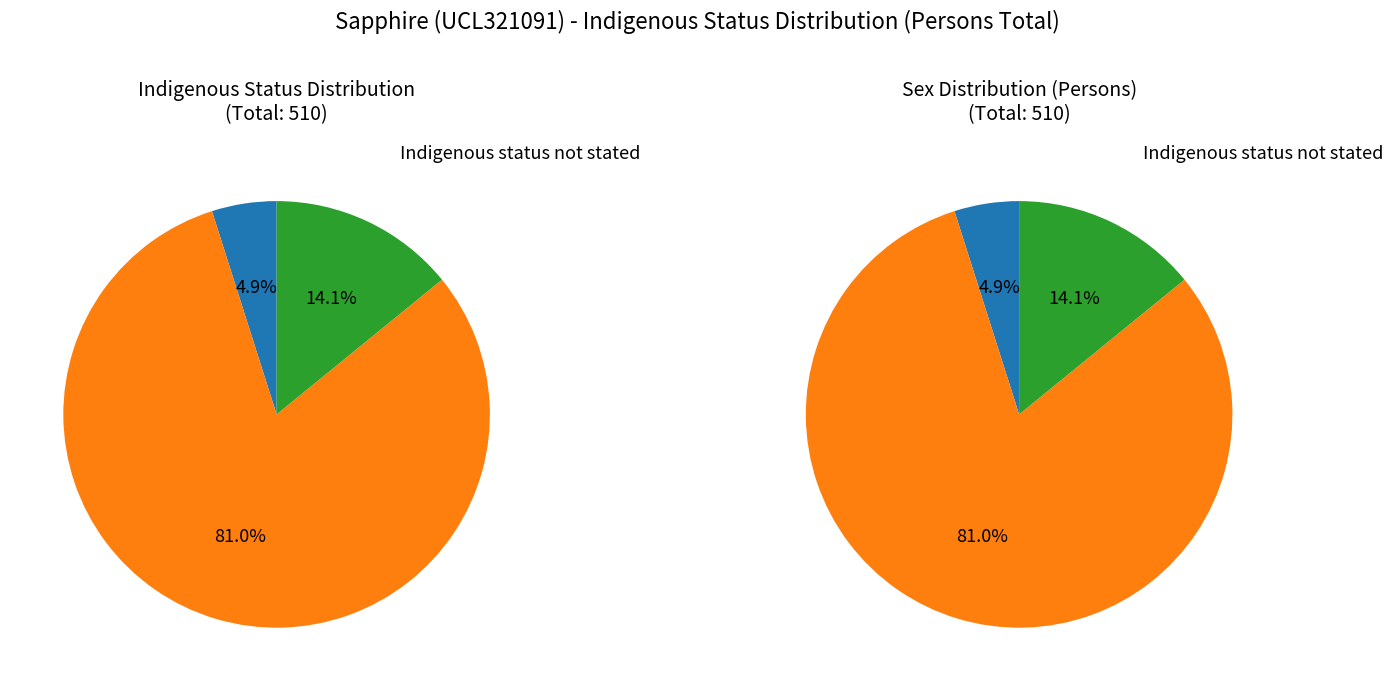

How many slices are in this pie chart?

3